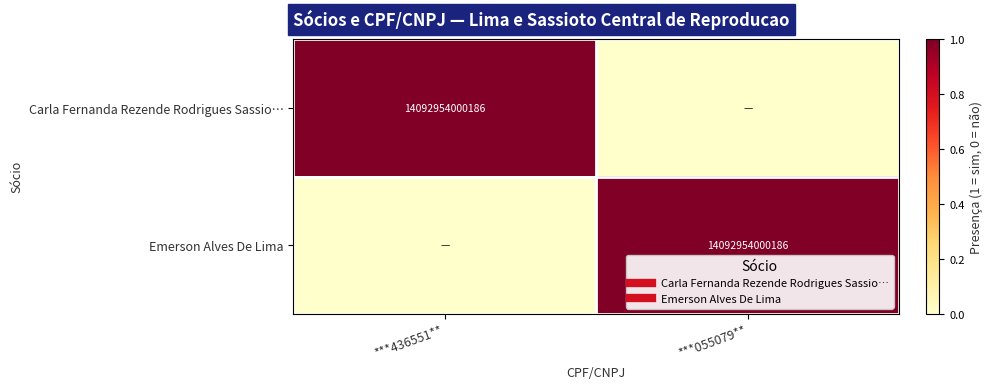

At which category is the sum across all series the highest?

***436551**